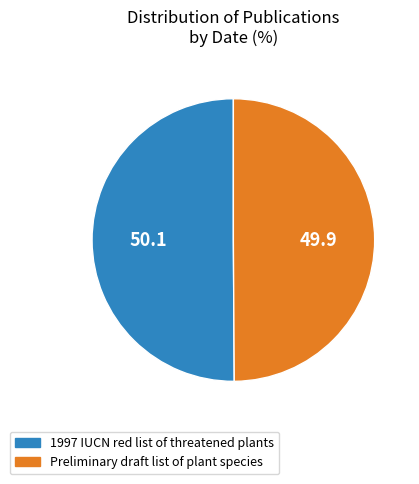

What is the ratio of the value at 1997 IUCN red list of threatened plants to the value at Preliminary draft list of plant species?

1.0